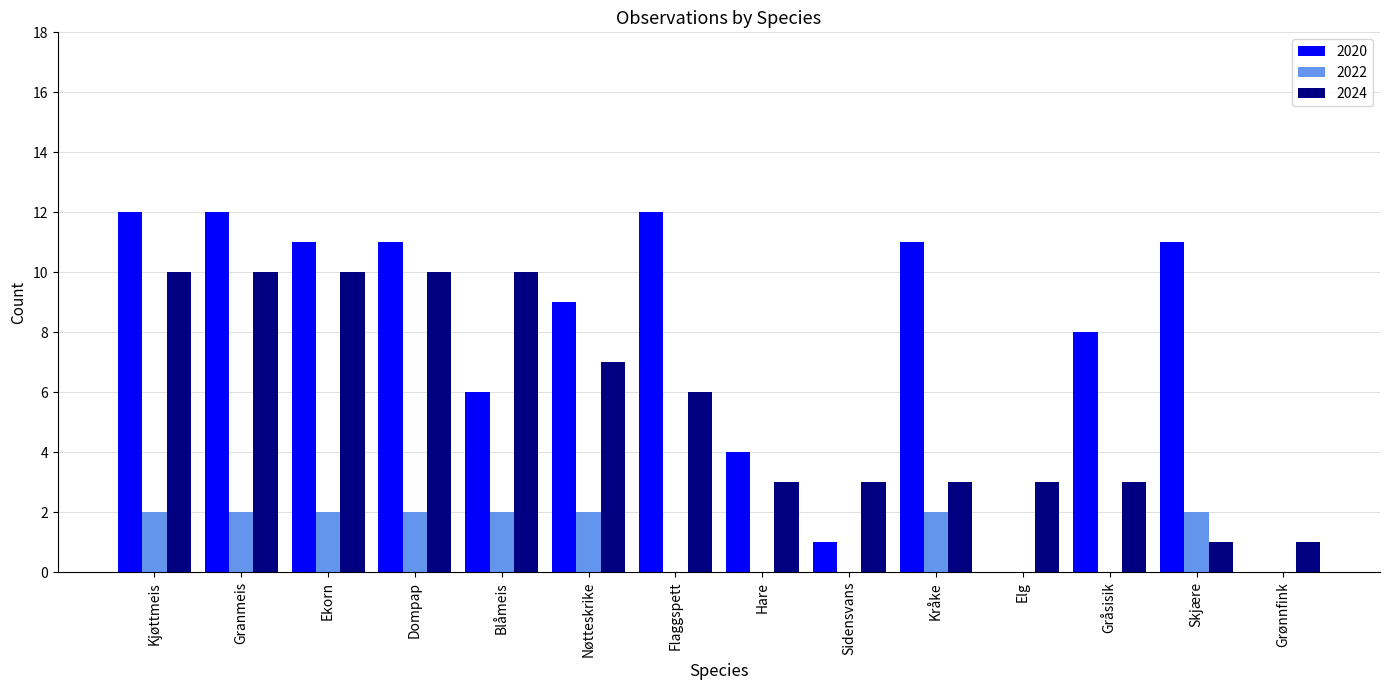

Is the value of 2022 at Granmeis greater than the value of 2024 at Dompap?

No